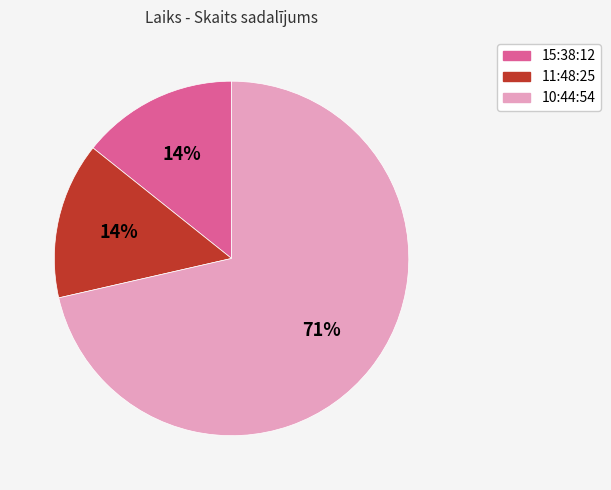

Count the number of slices in the pie.

3